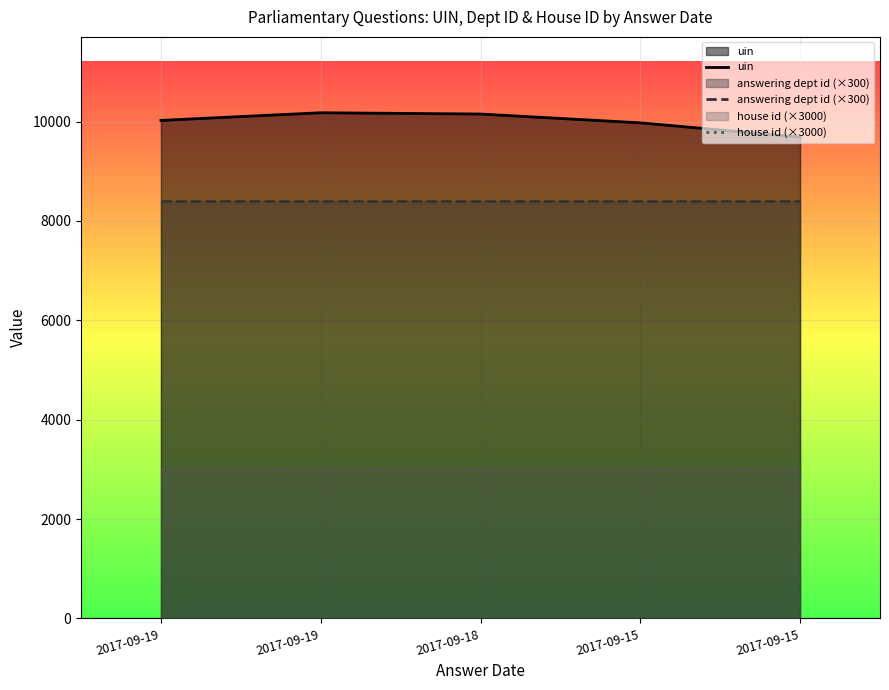

True or false: answering dept id (×300) and house id (×3000) intersect in this chart.

False